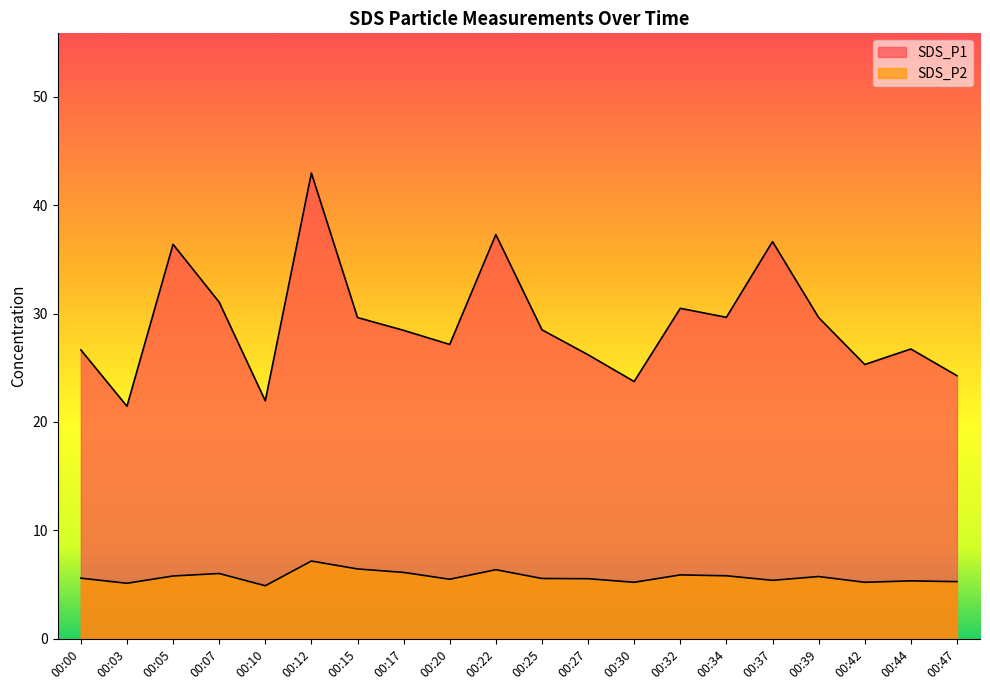

Which label corresponds to the smallest value in the chart?

00:10